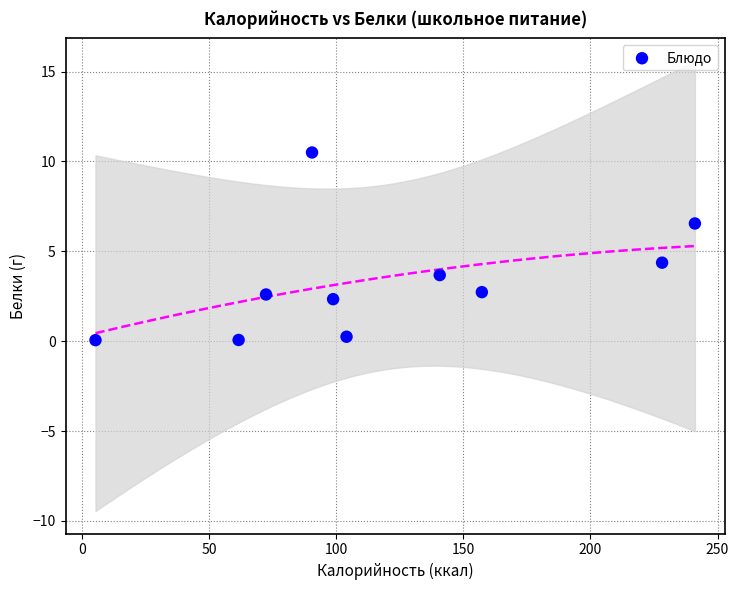

What Y value in the scatter plot is closest to 5?

4.4